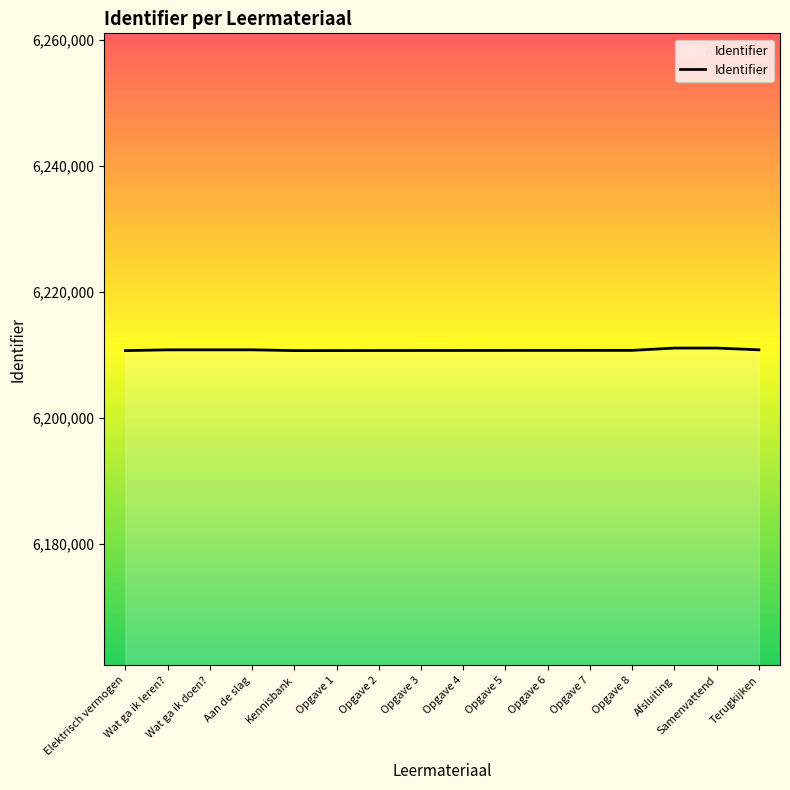

How many lines are shown in the chart?

1